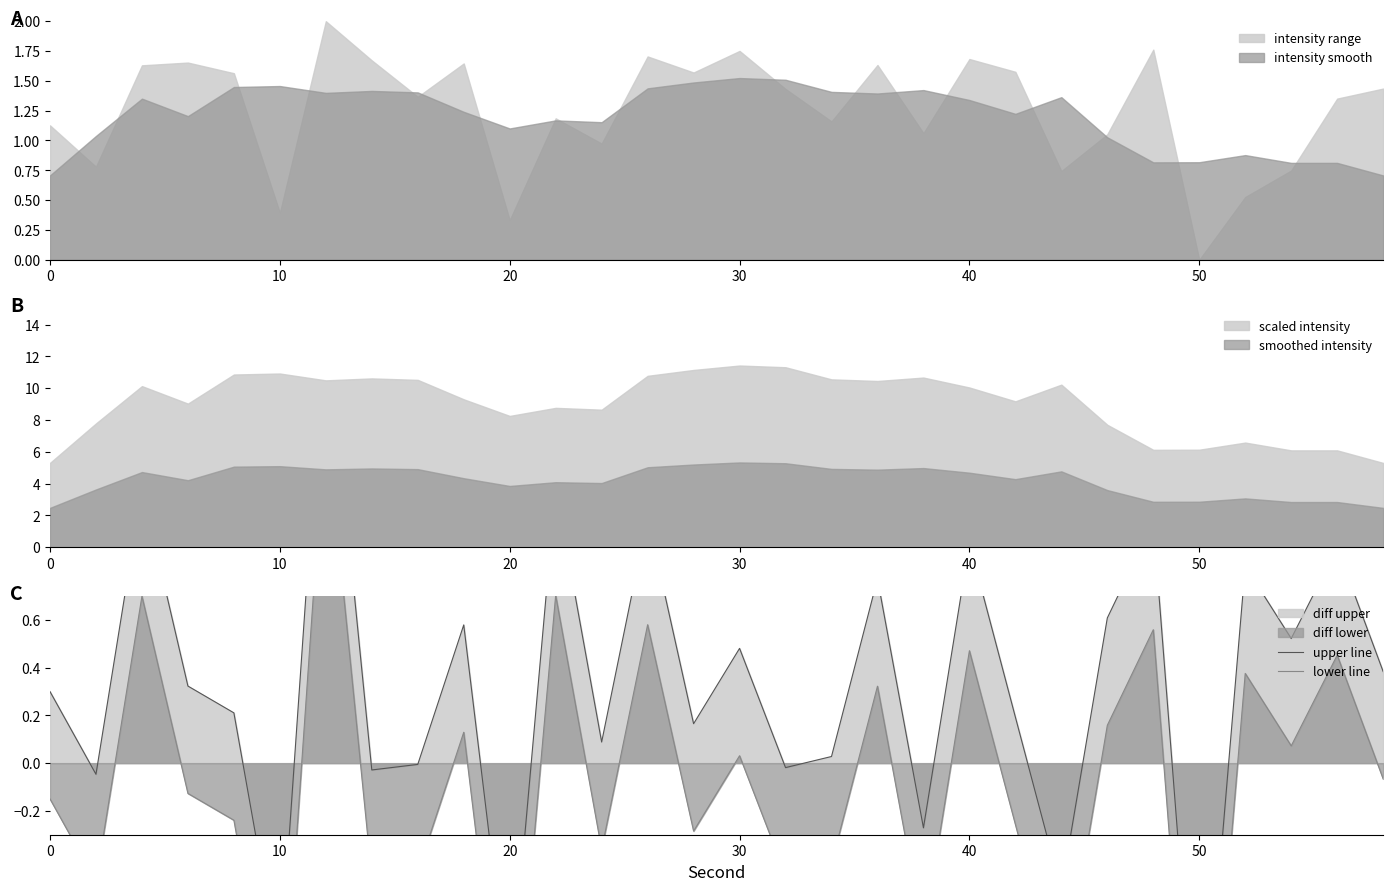

True or false: upper line and lower line intersect in this chart.

False